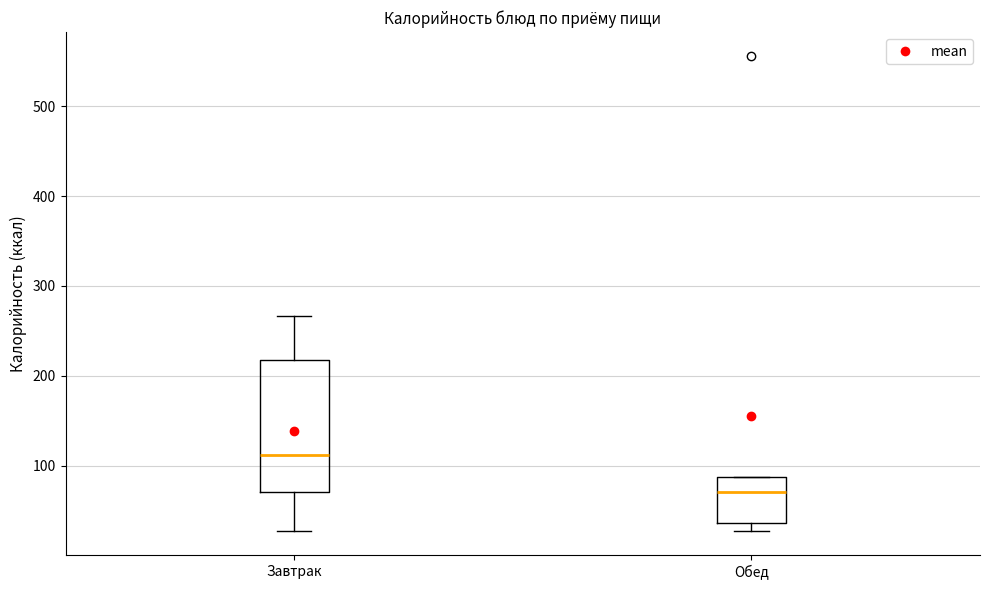

Which box's median line is the lowest?

Обед